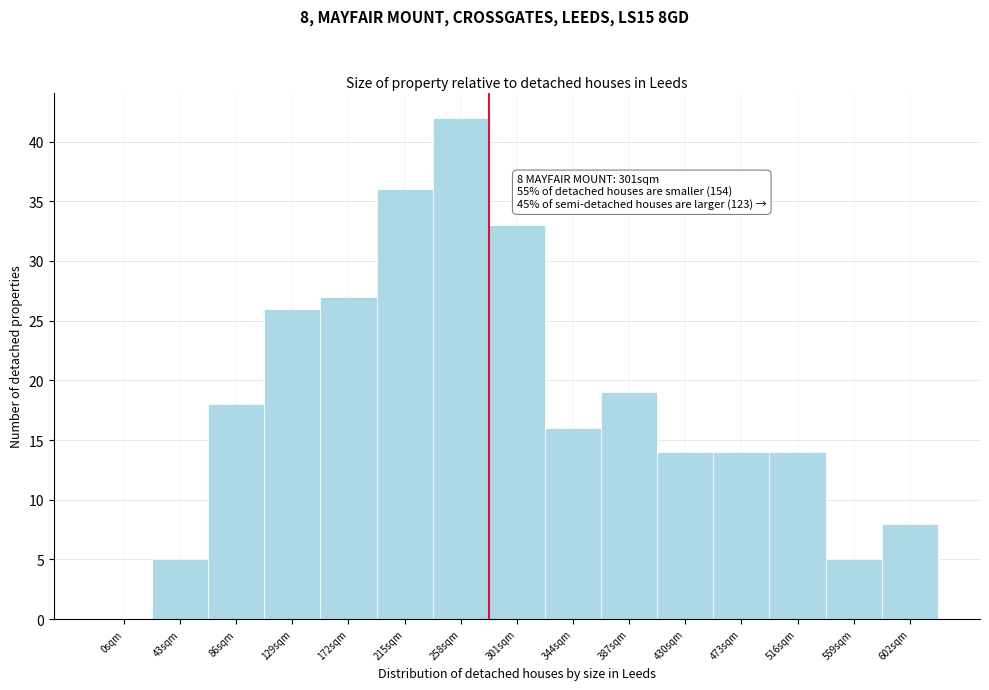

Reading left to right, extract all data points from this chart.

0sqm=0	43sqm=5	86sqm=18	129sqm=26	172sqm=27	215sqm=36	258sqm=42	301sqm=33	344sqm=16	387sqm=19	430sqm=14	473sqm=14	516sqm=14	559sqm=5	602sqm=8